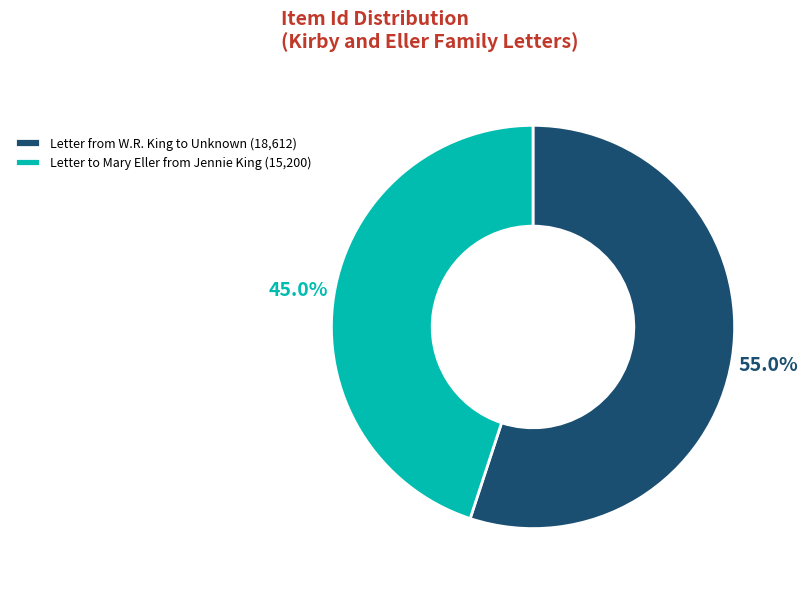

To the nearest percent, what portion does Letter to Mary Eller from Jennie King represent?

45%